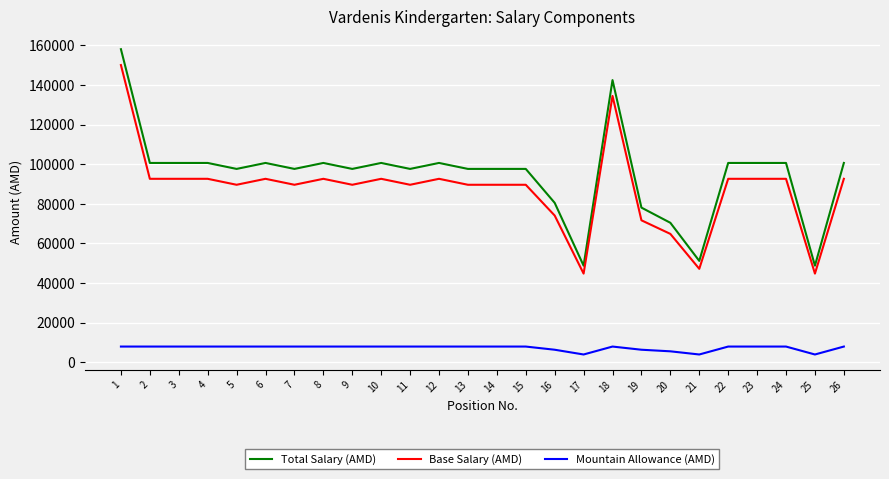

What is the lowest value of the Base Salary (AMD) series?

44805